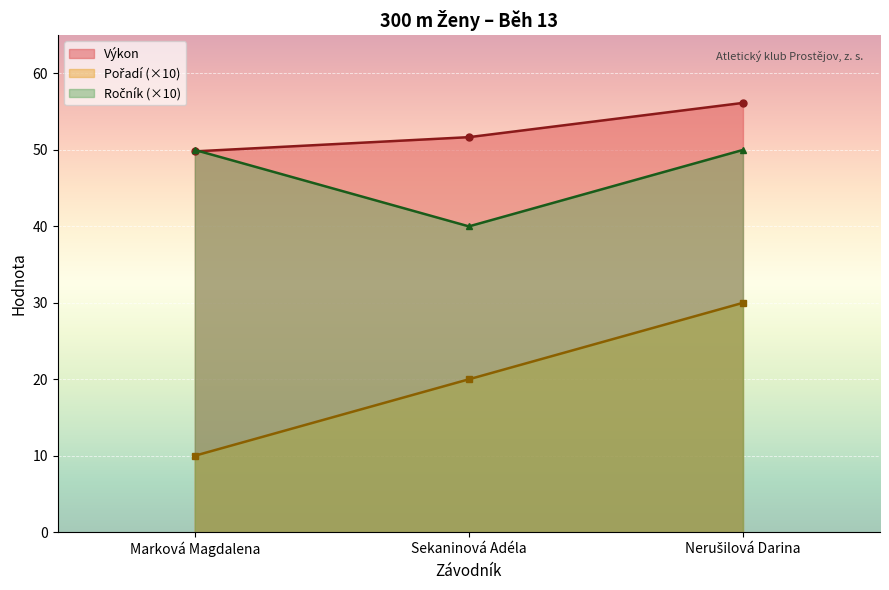

Between Marková Magdalena and Nerušilová Darina, which series saw the biggest shift?

Pořadí